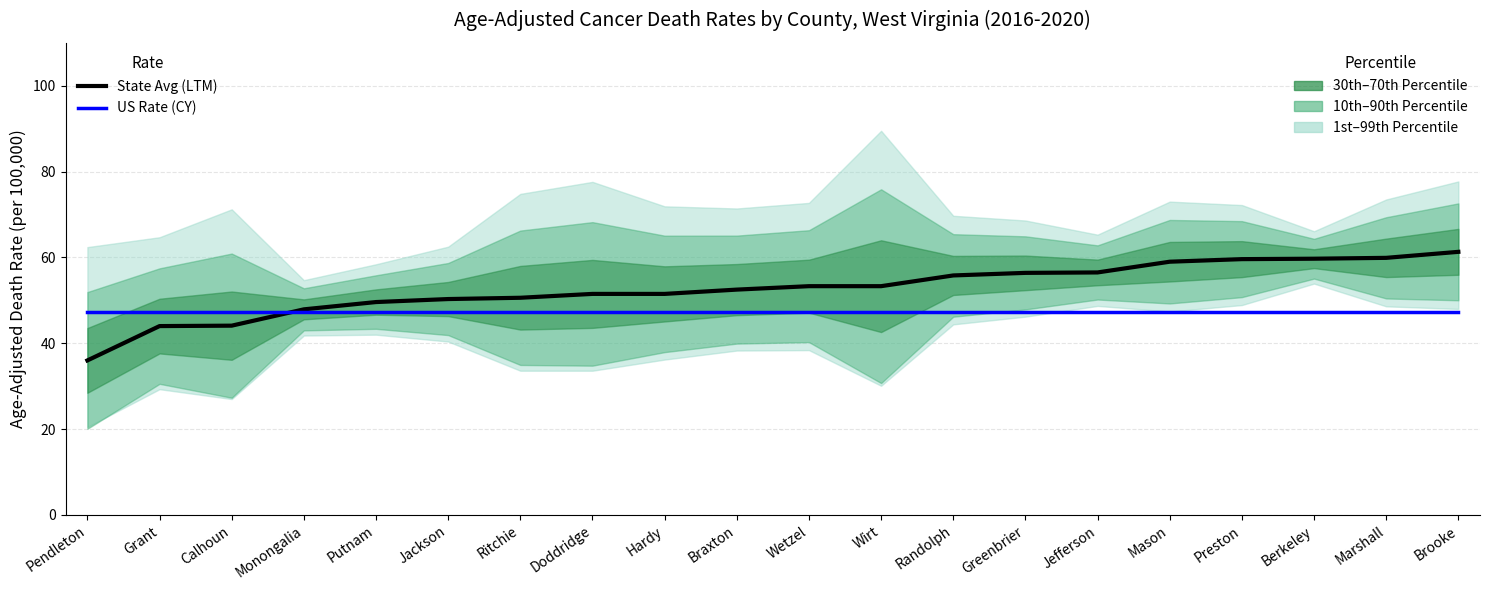

Rank the series by their maximum value, from lowest to highest.

US Rate (CY), State Avg Rate (LTM)